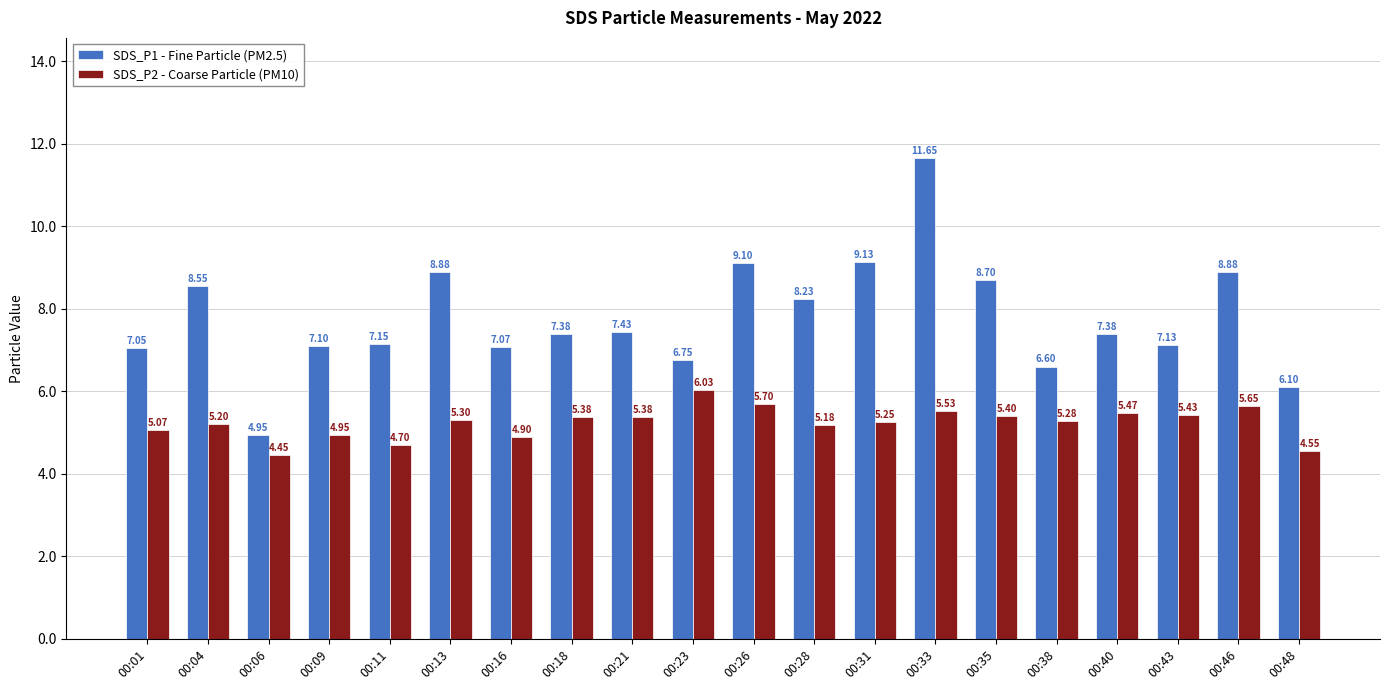

Which series has the widest spread of values?

SDS_P1 - Fine Particle (PM2.5)